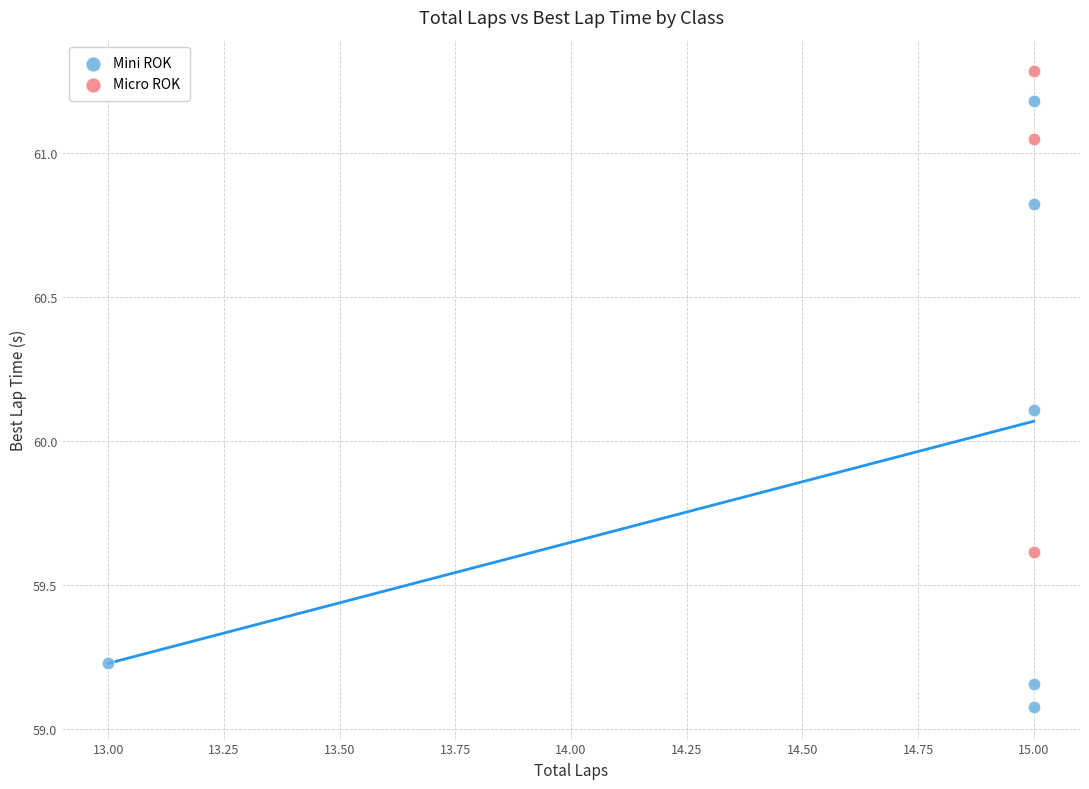

Which series contains the highest Y value?

Micro ROK